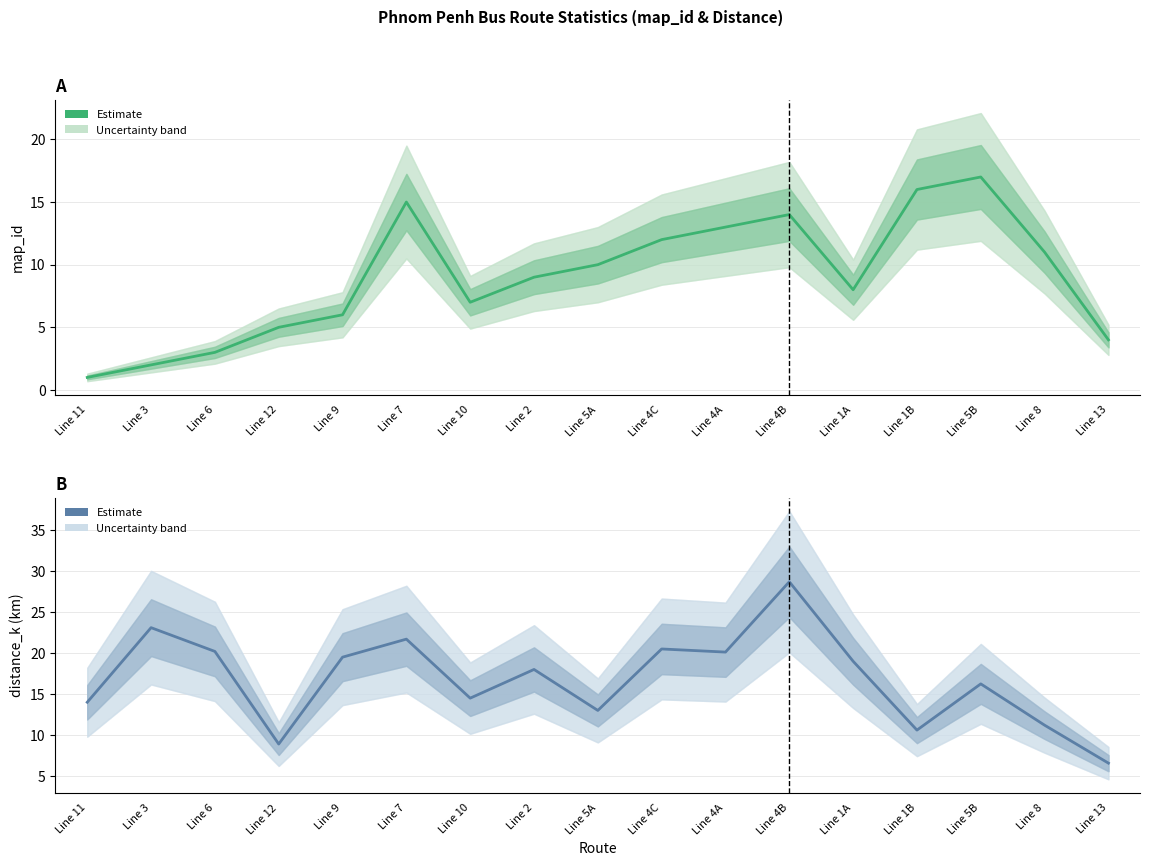

True or false: map_id (estimate) has more than 2 interior local peaks.

True